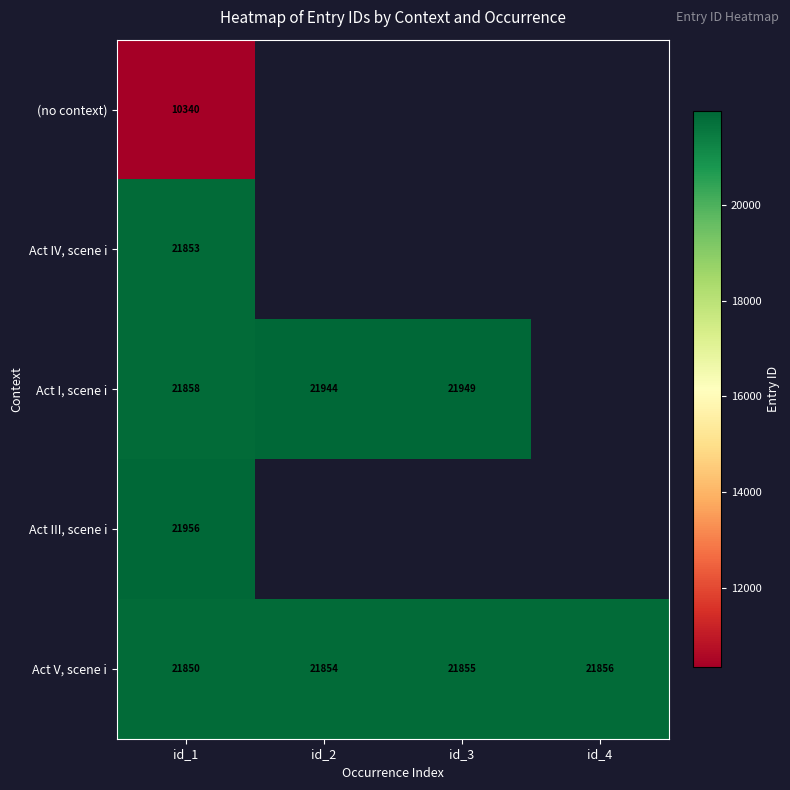

Is it true that Act V, scene i equals 21850 at id_1?

True